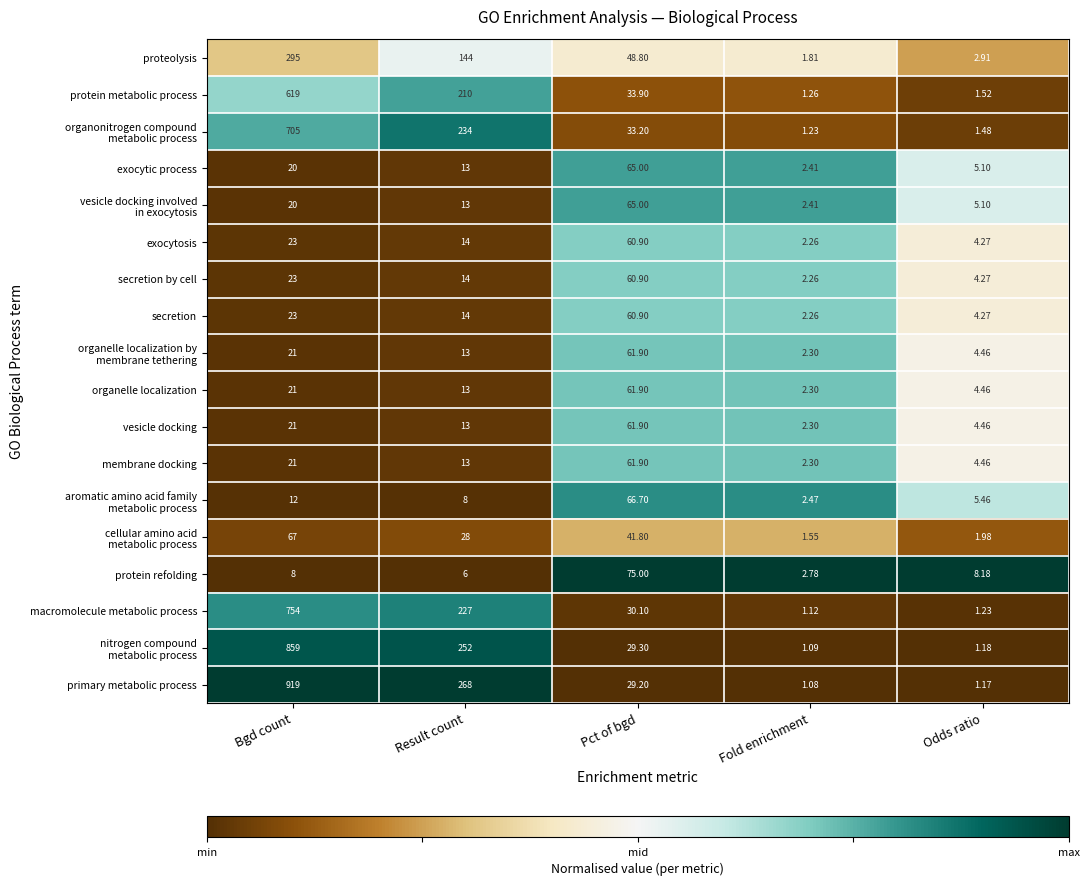

Which series has the largest total across all categories?

primary metabolic process